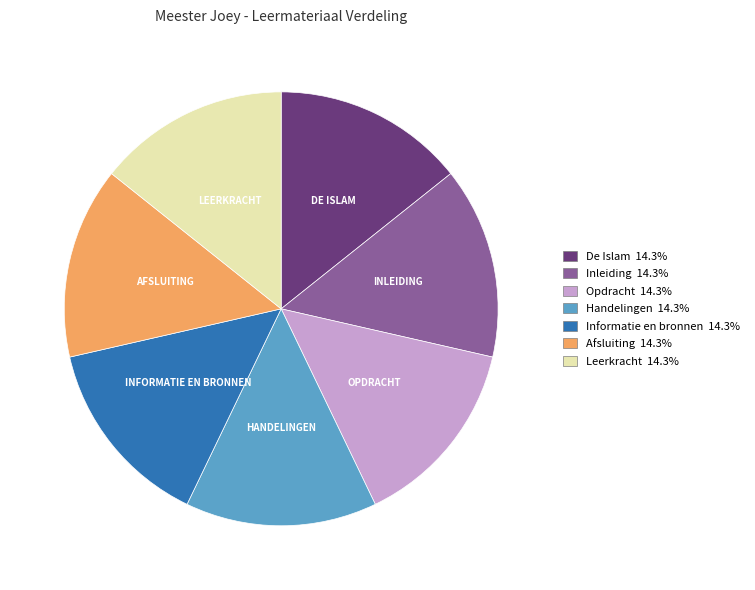

Does any single category account for the majority?

No